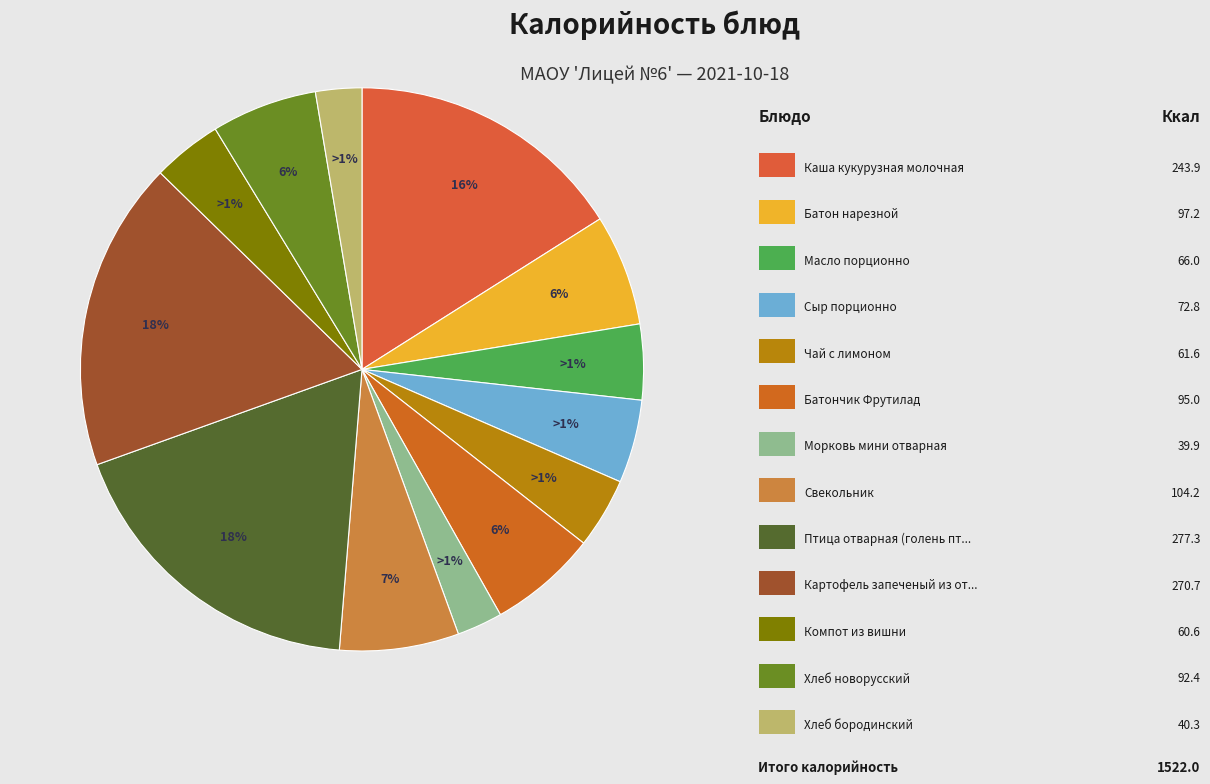

Does Каша кукурузная молочная account for over 50% of the chart?

No